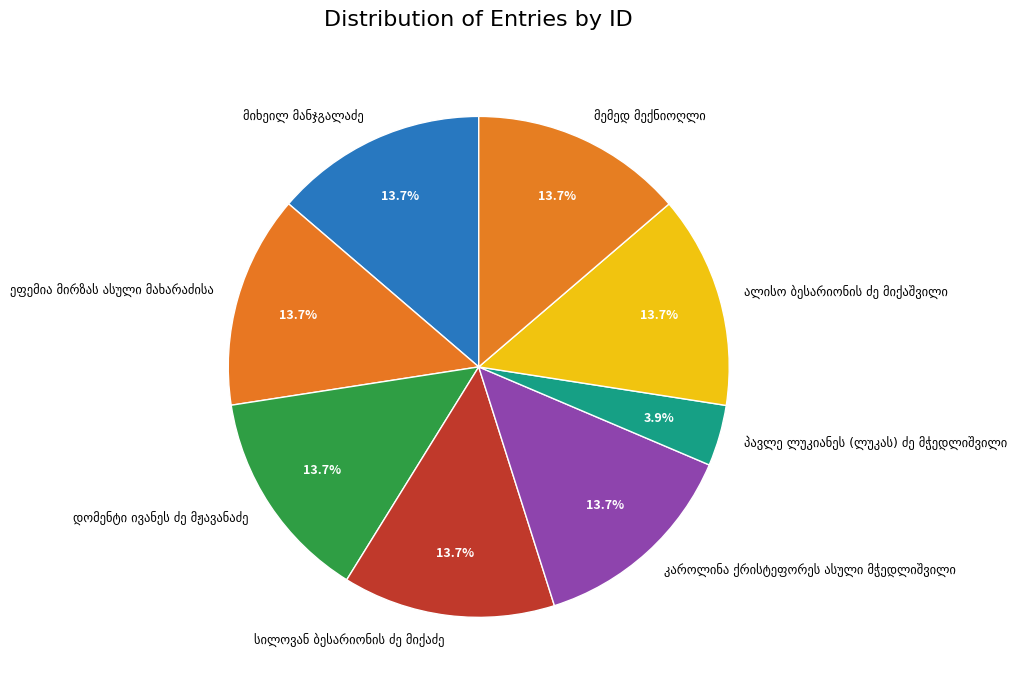

Is there a majority slice in this chart?

No